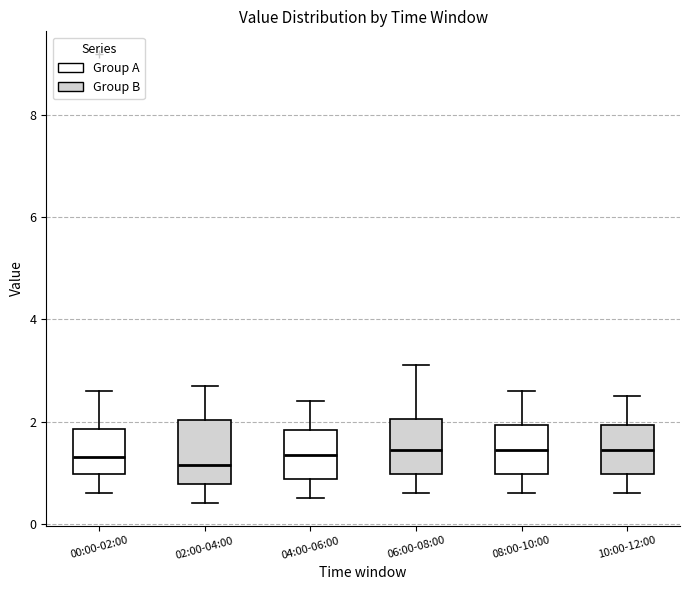

Reading left to right, read every box against the y-axis: the position of its median line, the range the box covers, and the ends of its whiskers. The values are not printed on the chart, so give them approximately, as read against the axis.

00:00-02:00: median 1.4, box 1.0 to 1.8, whiskers 0.6 to 2.6
02:00-04:00: median 1.2, box 0.8 to 2.0, whiskers 0.4 to 2.8
04:00-06:00: median 1.4, box 0.8 to 1.8, whiskers 0.6 to 2.4
06:00-08:00: median 1.4, box 1.0 to 2.0, whiskers 0.6 to 3.2
08:00-10:00: median 1.4, box 1.0 to 2.0, whiskers 0.6 to 2.6
10:00-12:00: median 1.4, box 1.0 to 2.0, whiskers 0.6 to 2.6